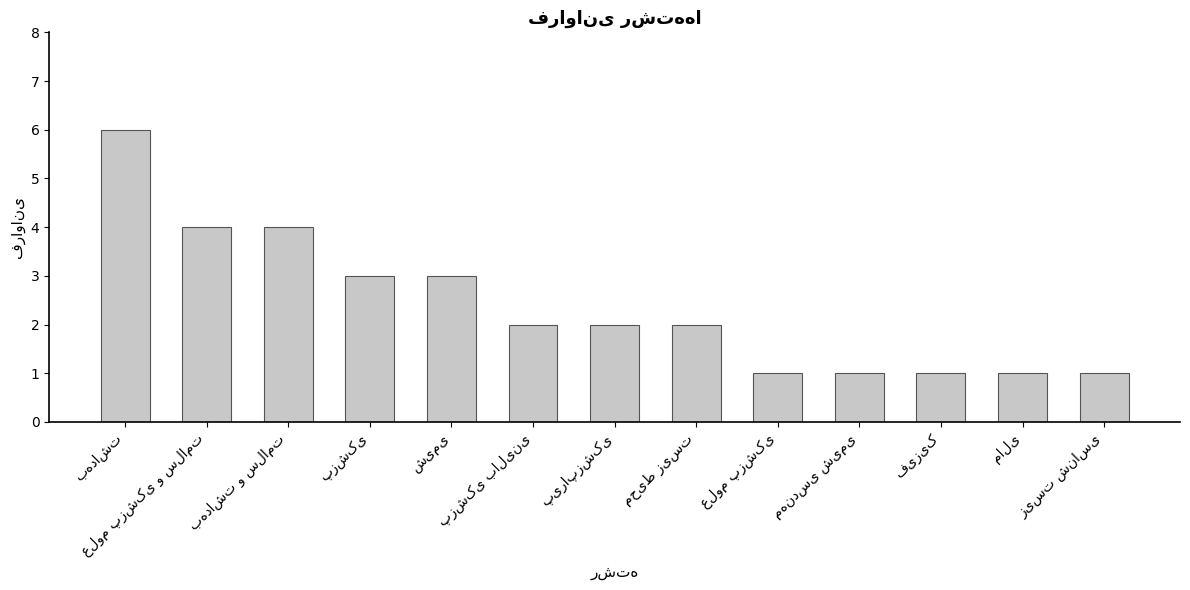

What is the value of the 9th bar from the left?

1